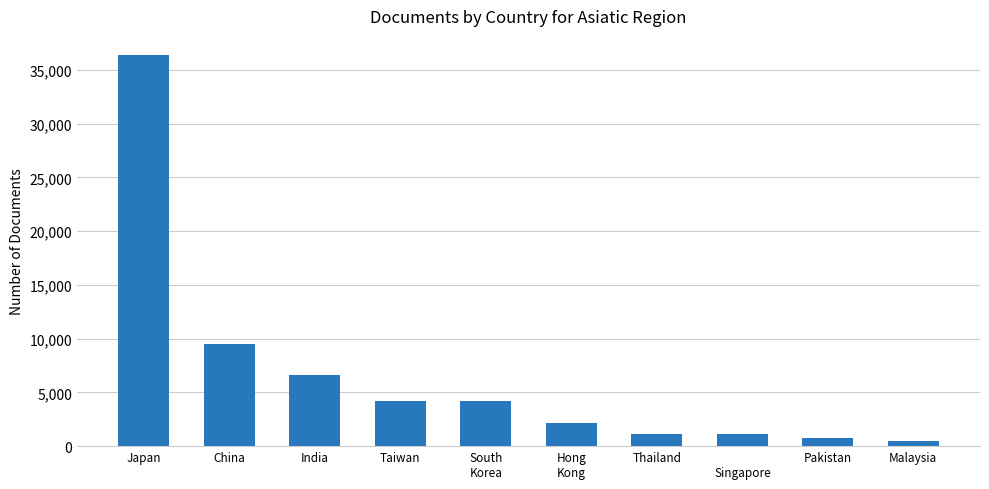

What is the average value?

6647